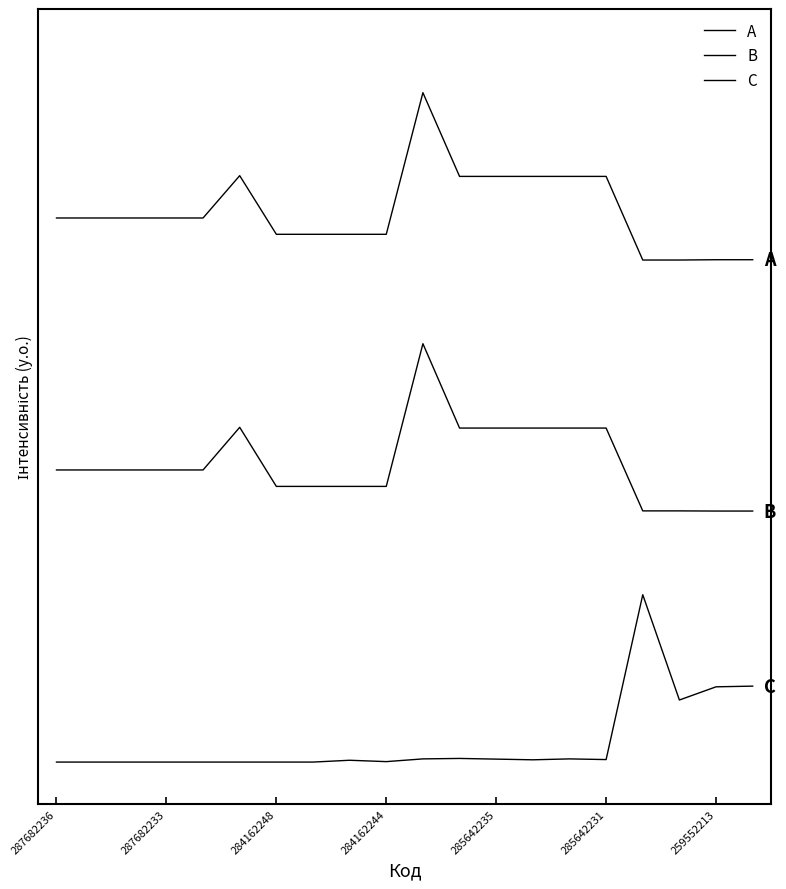

At which category does C reach its first local valley?

284162244